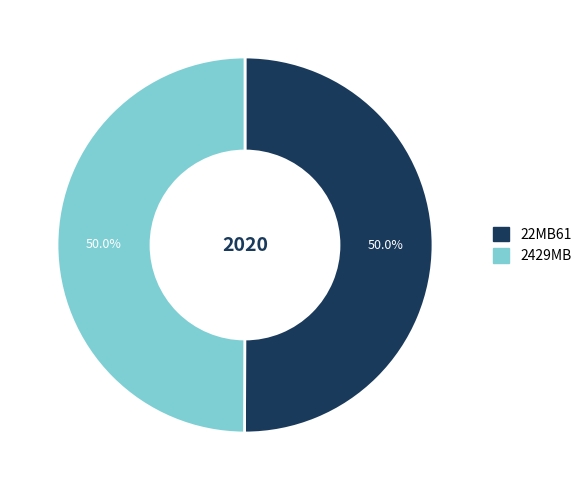

To the nearest percent, what portion does 22MB61 represent?

50%